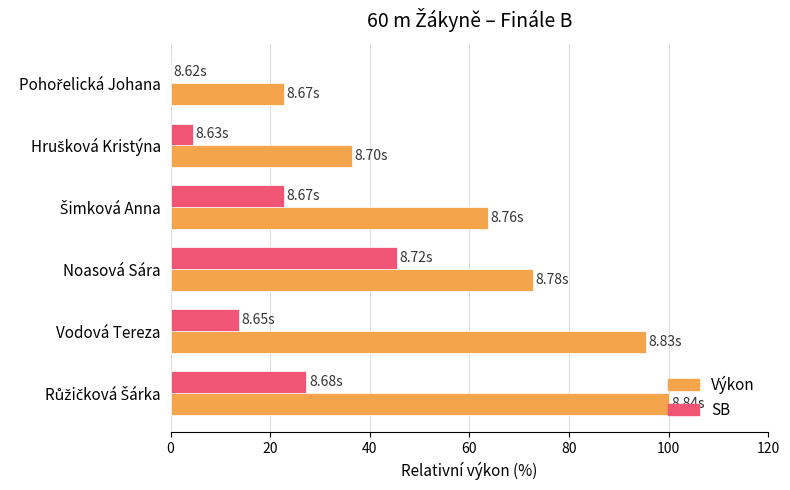

Which series has the largest total across all categories?

Výkon